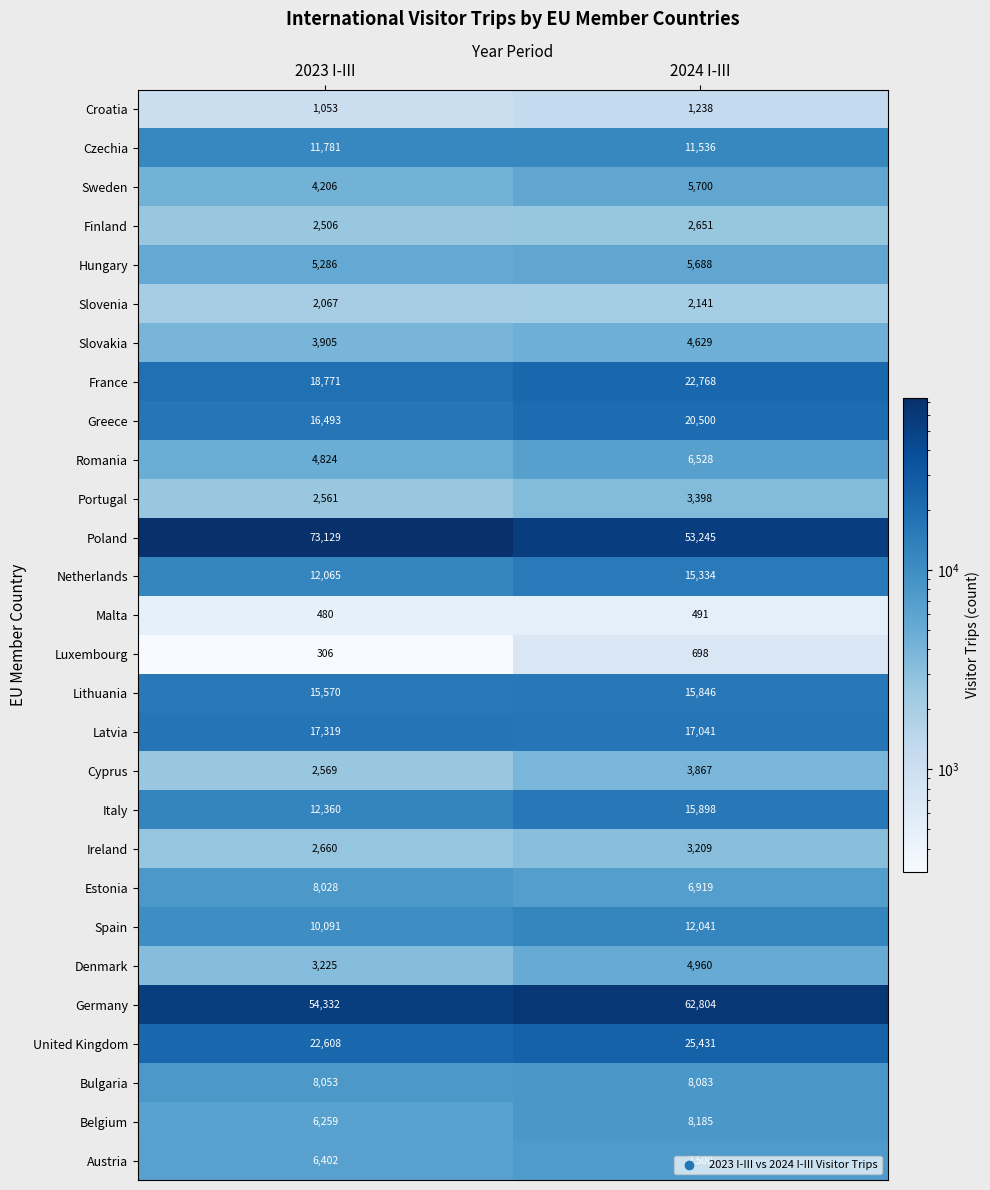

Which series has the largest total across all categories?

Poland